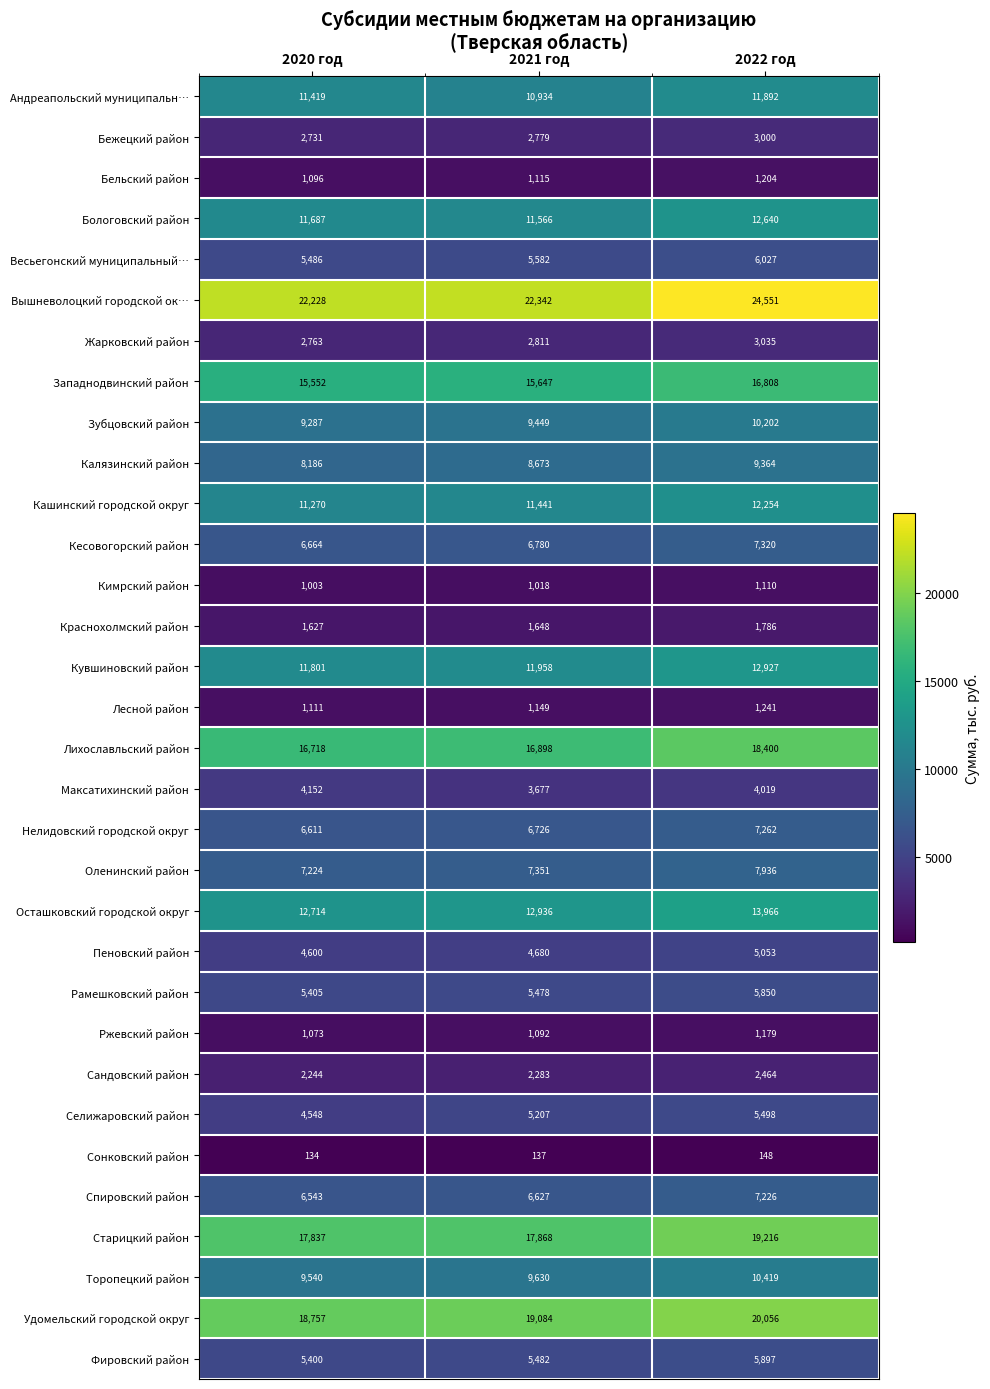

What is the minimum value shown in the chart?

134